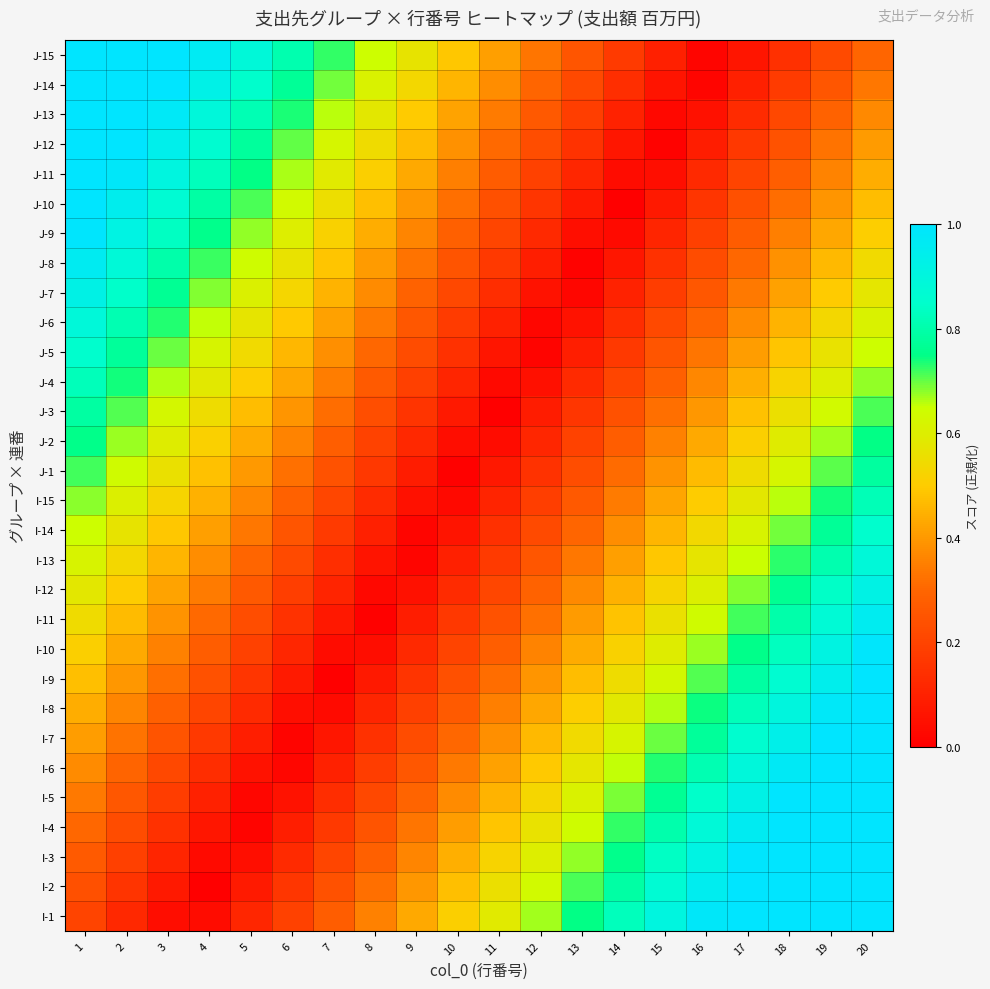

At how many categories does at least one series exceed 0?

20